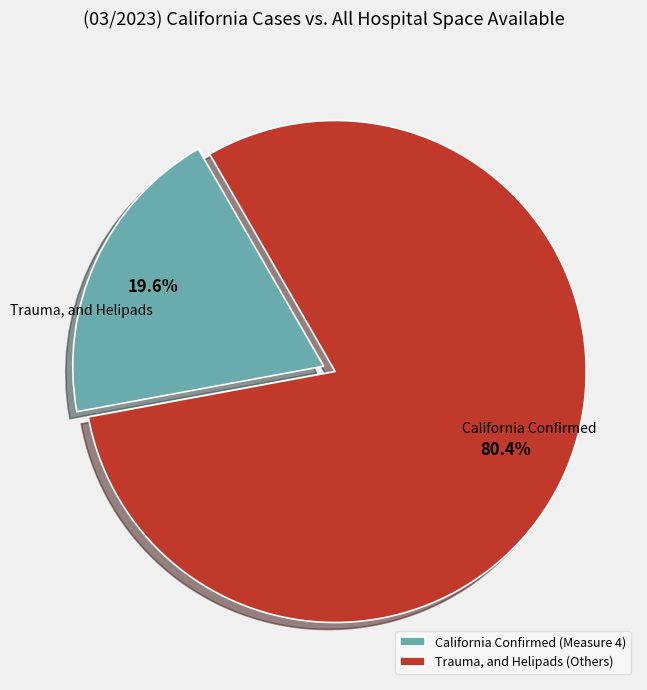

How many slices are in this pie chart?

2